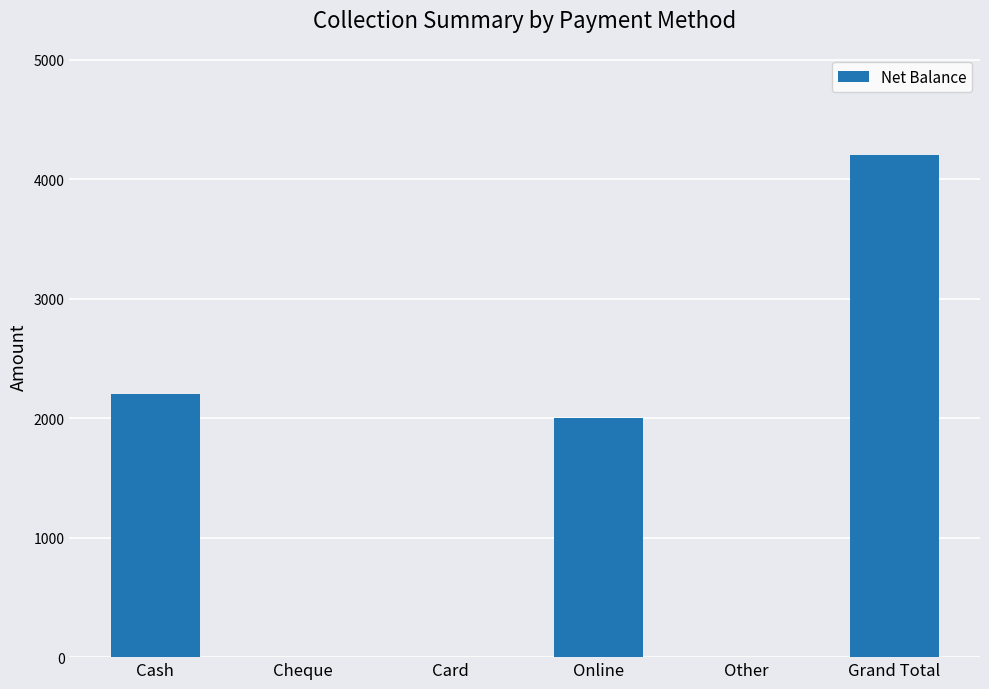

Which label corresponds to the largest value in the chart?

Grand Total